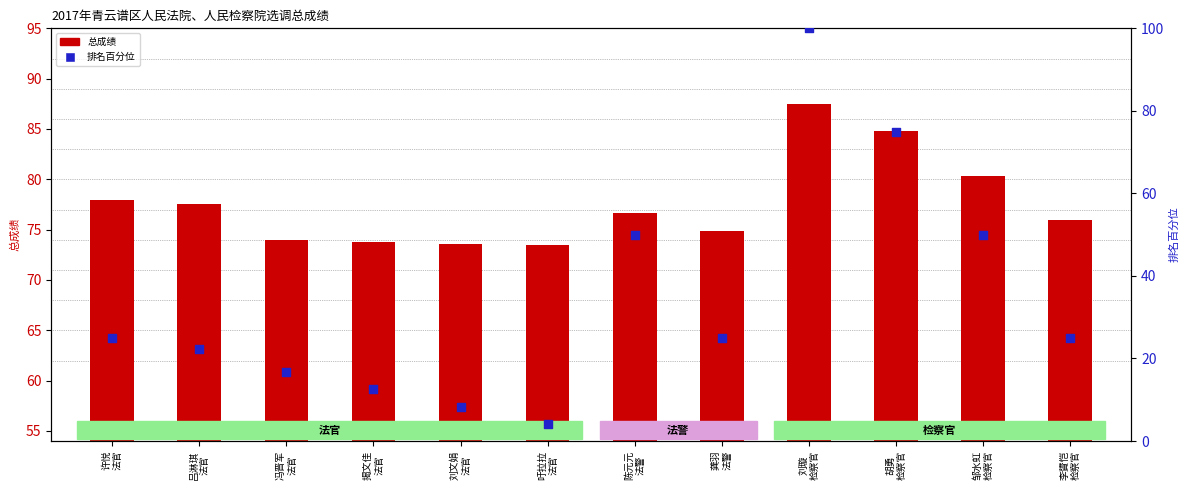

Which series has the largest total across all categories?

总成绩